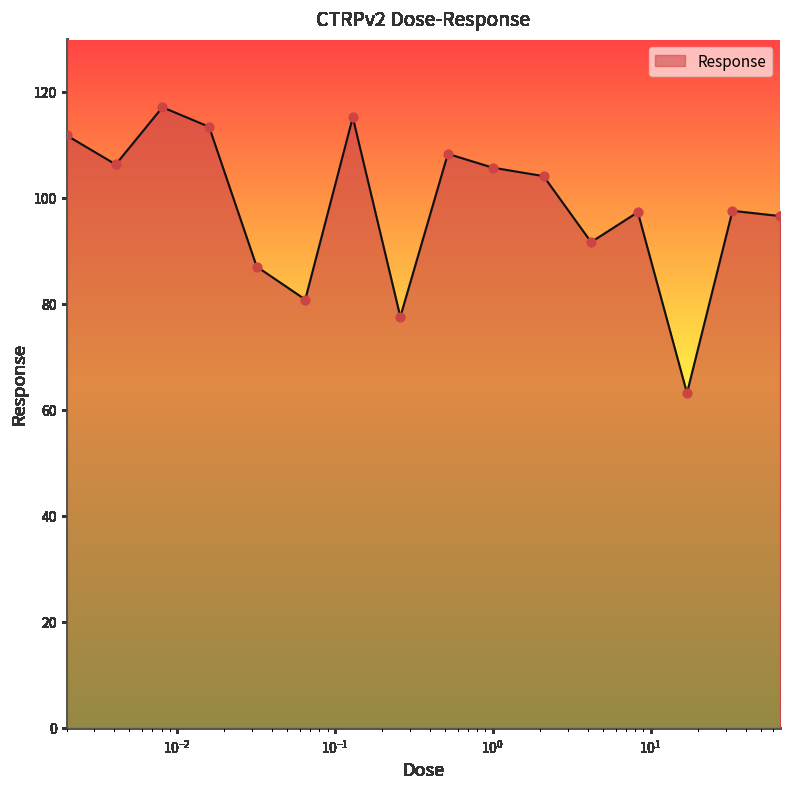

What is the greatest value displayed?

117.1